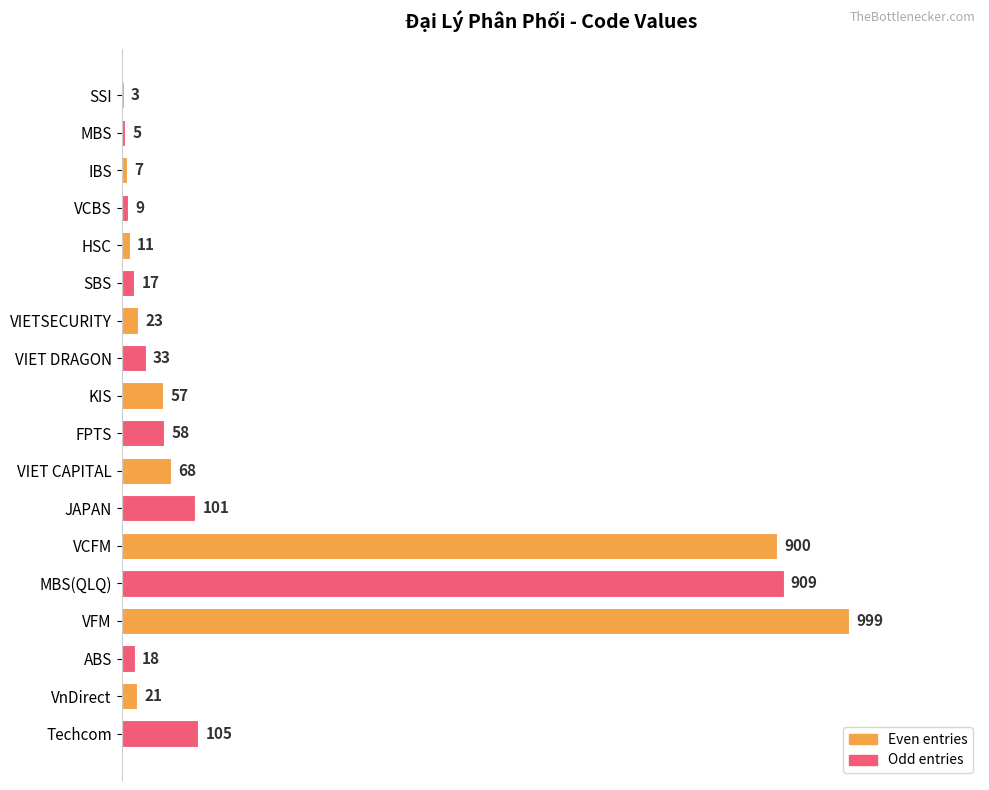

How many distinct data groups are displayed?

1